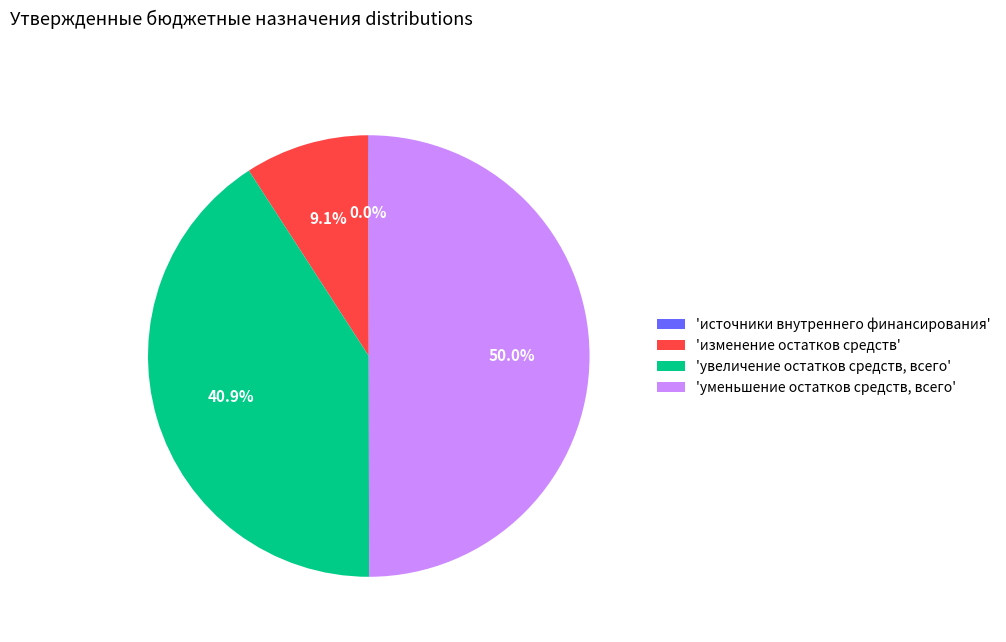

Which category has the biggest portion of the pie?

'уменьшение остатков средств, всего'